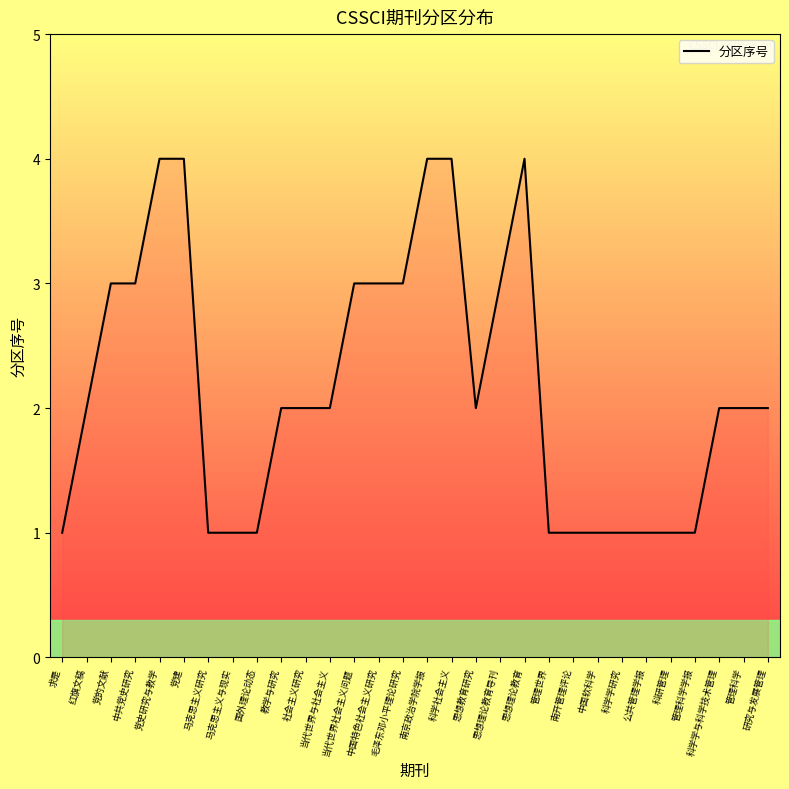

Does the chart have visible grid lines?

No